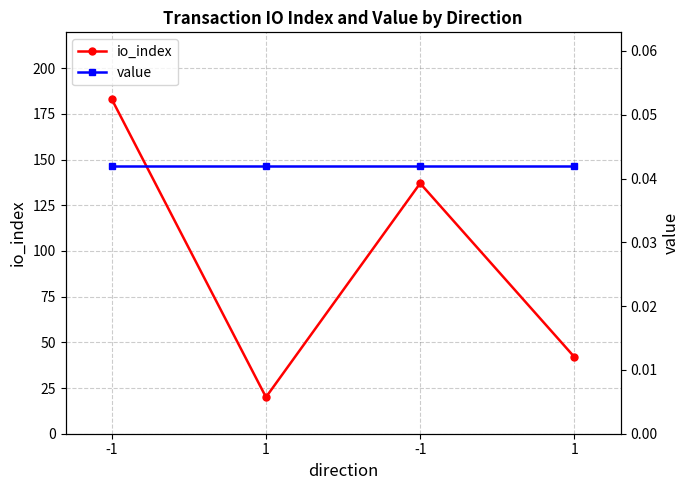

List the series in order of their overall mean, lowest first.

value, io_index